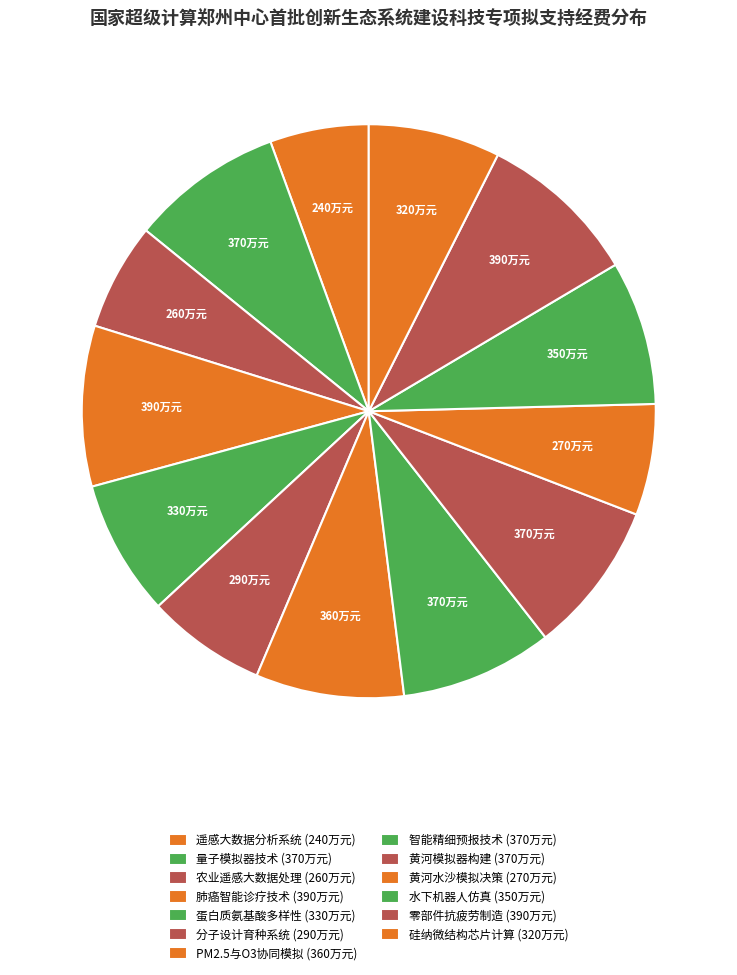

How many segments does this pie chart have?

13